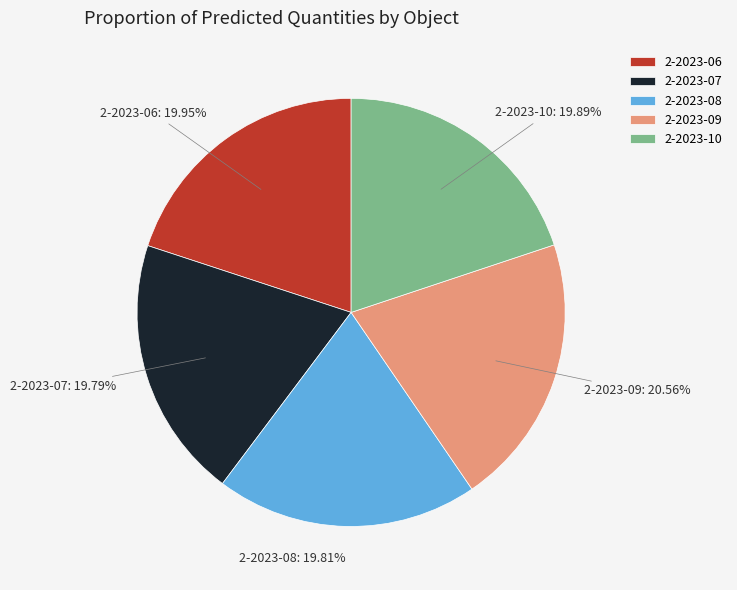

How many slices are in this pie chart?

5